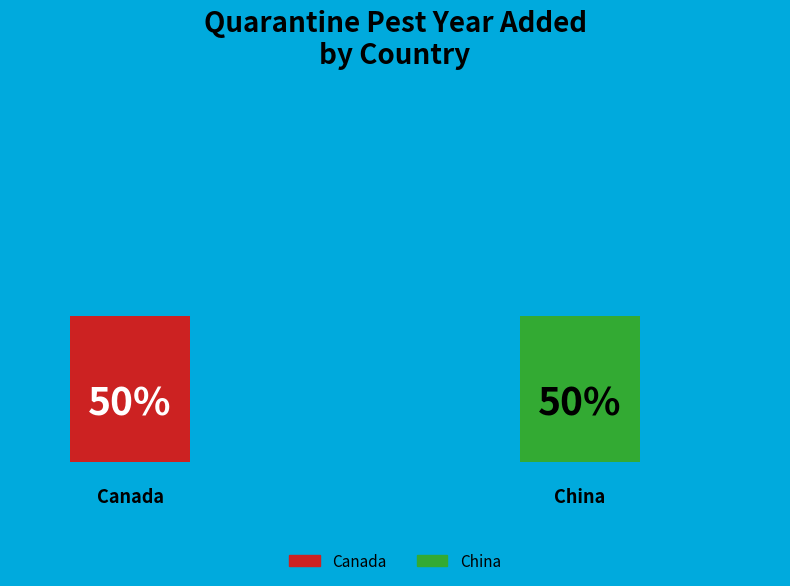

To the nearest percent, what is the combined percentage of Canada and China?

100%